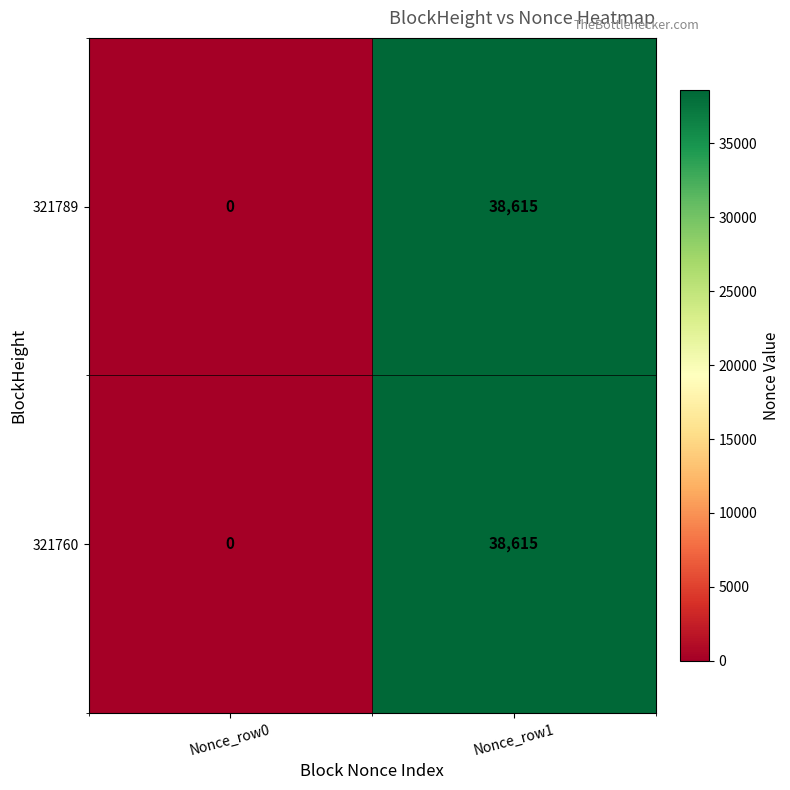

Count the number of categories in the chart.

2